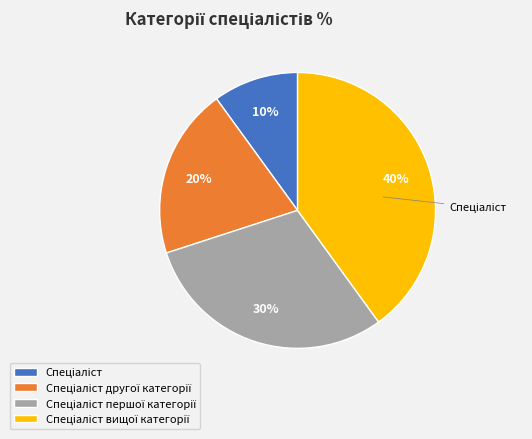

How many slices are in this pie chart?

4